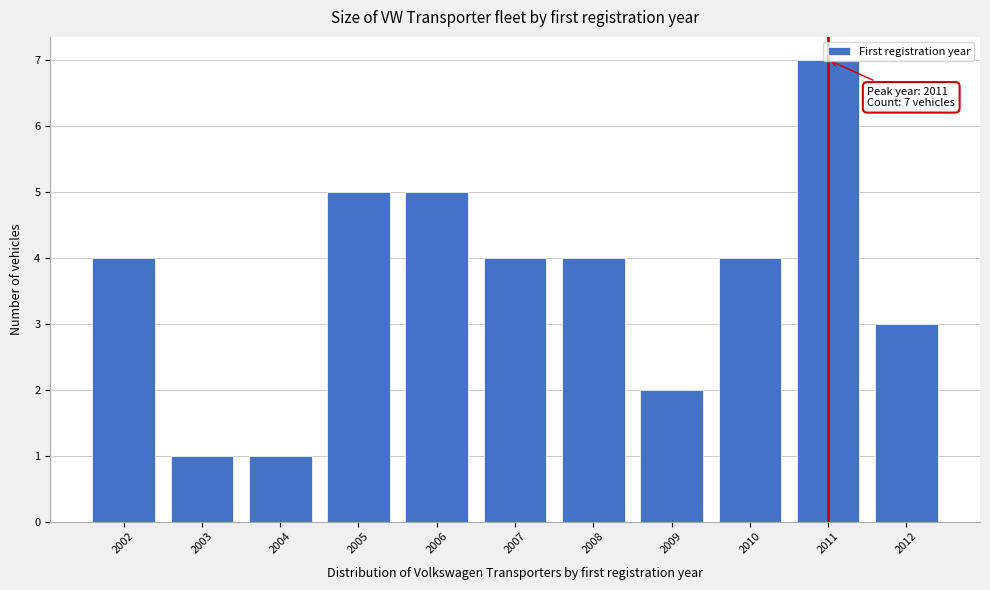

What is the difference between the values at 2004 and 2006?

4